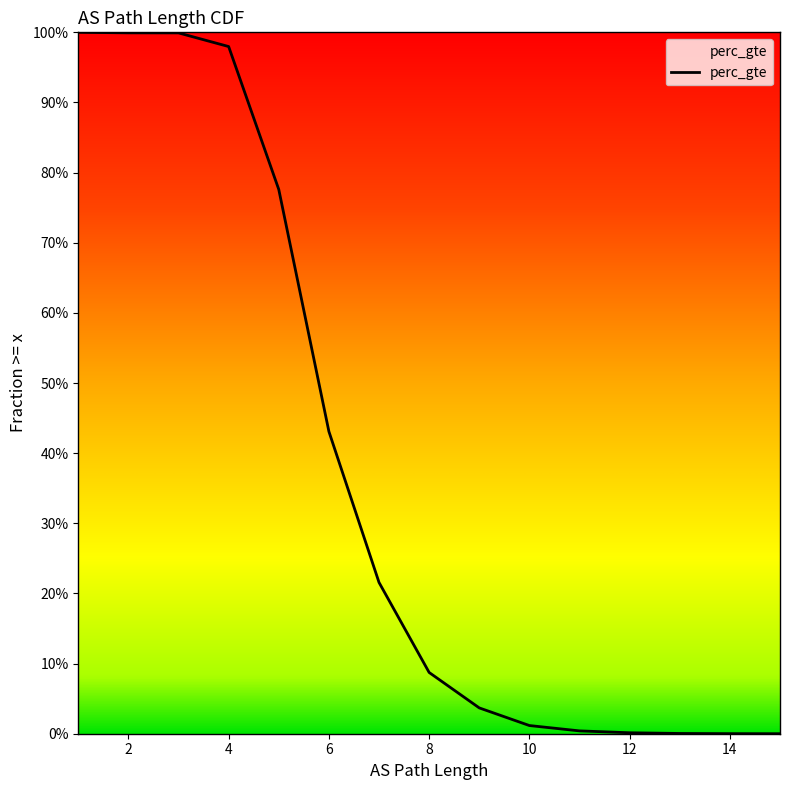

Is it true that the value at 6 is 0.4?

True